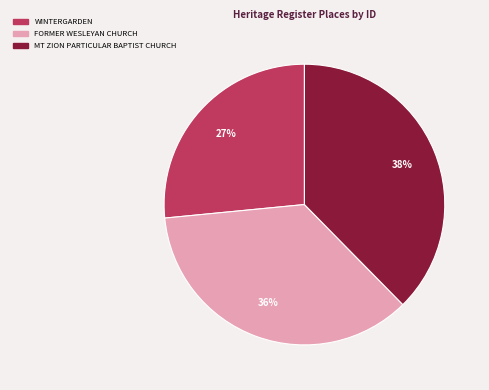

The WINTERGARDEN slice represents 15% of the pie. True or false?

False